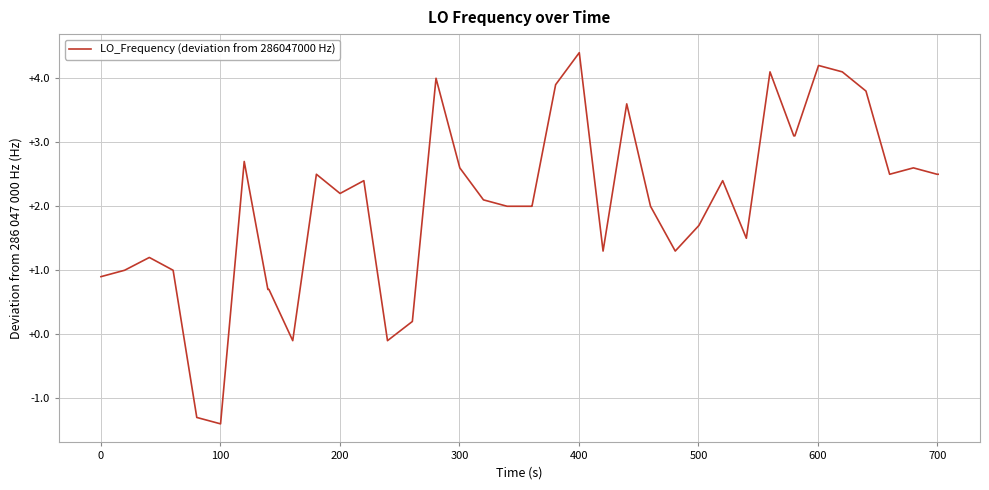

What is the maximum value shown in the chart?

4.4